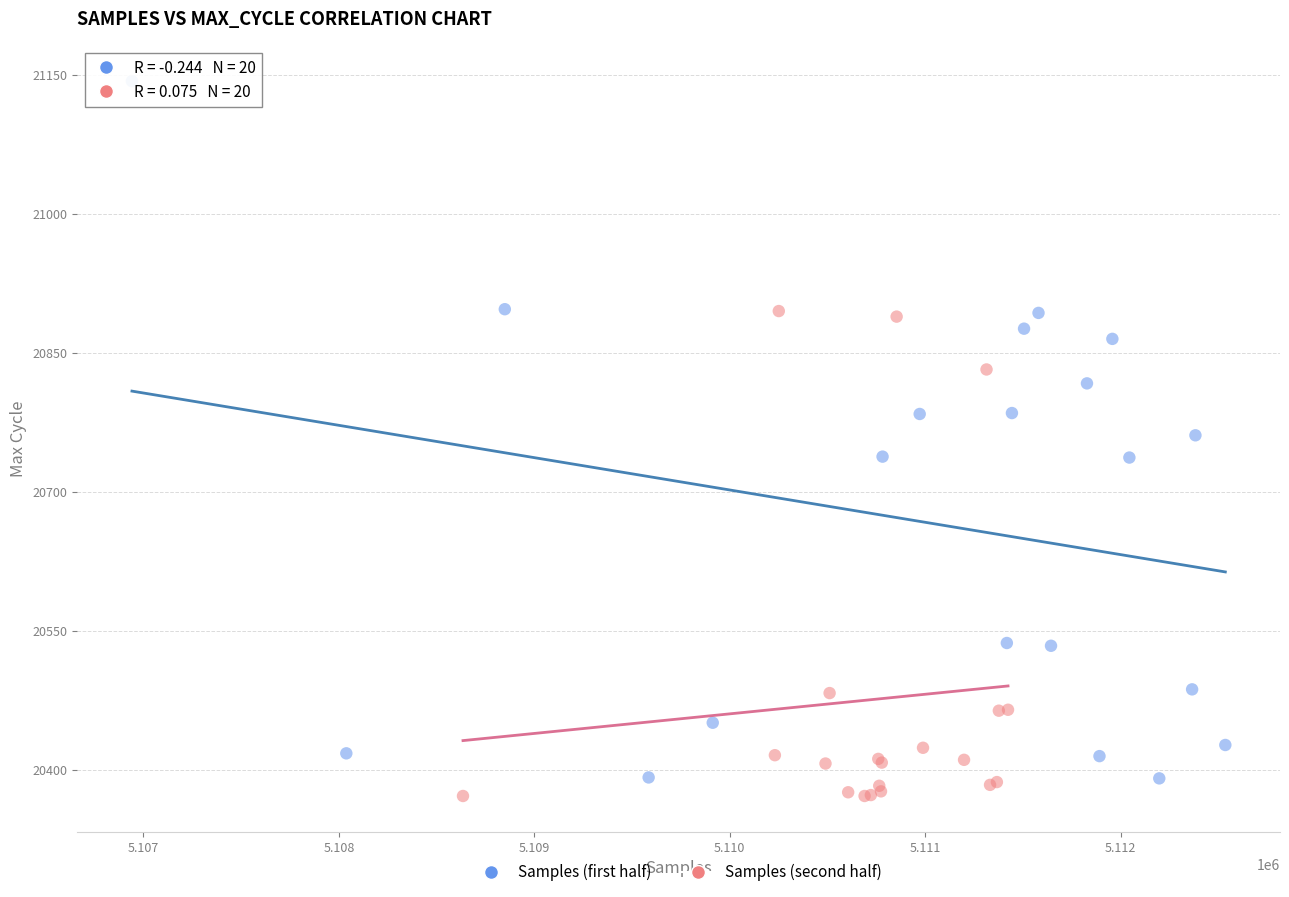

Which series contains the highest Y value?

Samples (first half)